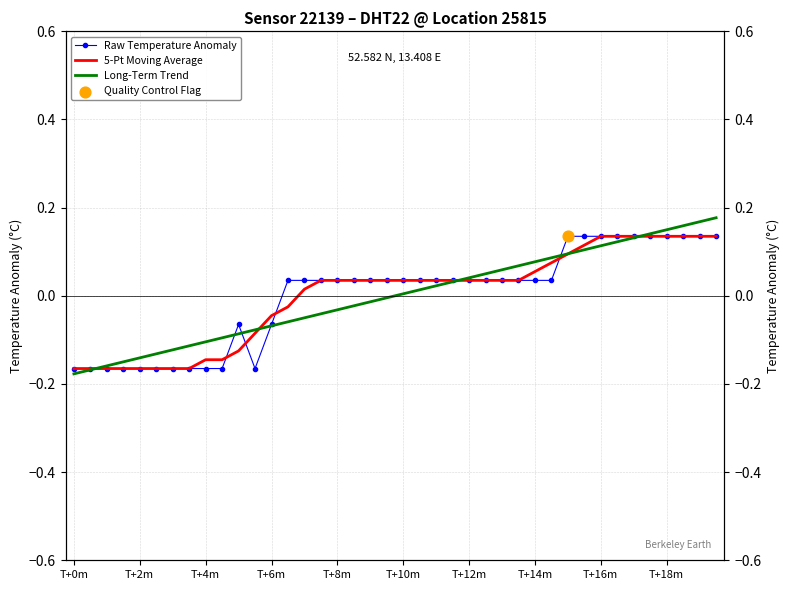

Which series has the largest total across all categories?

Raw Temperature Anomaly